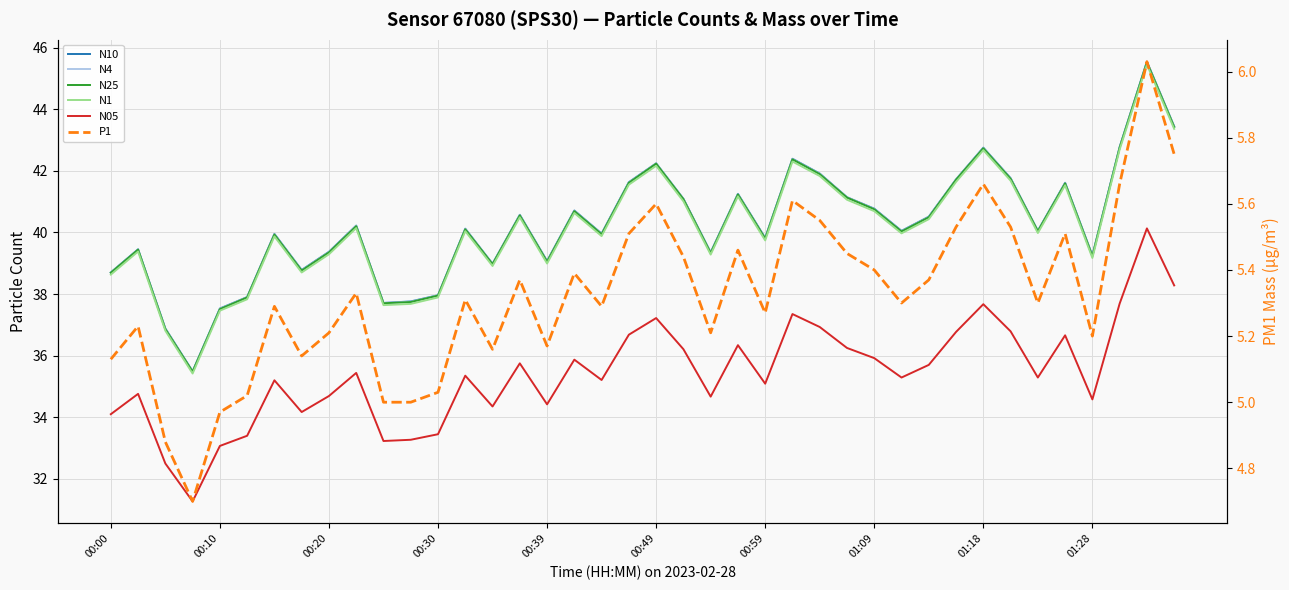

Which series has the largest total across all categories?

N10